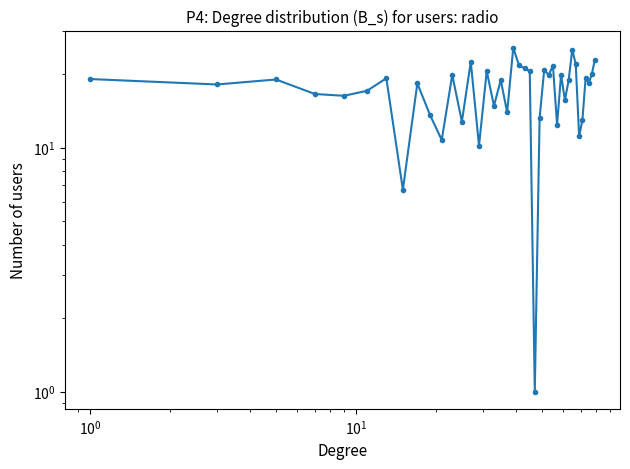

The chart shows a value of 31.4 at 39. True or false?

False